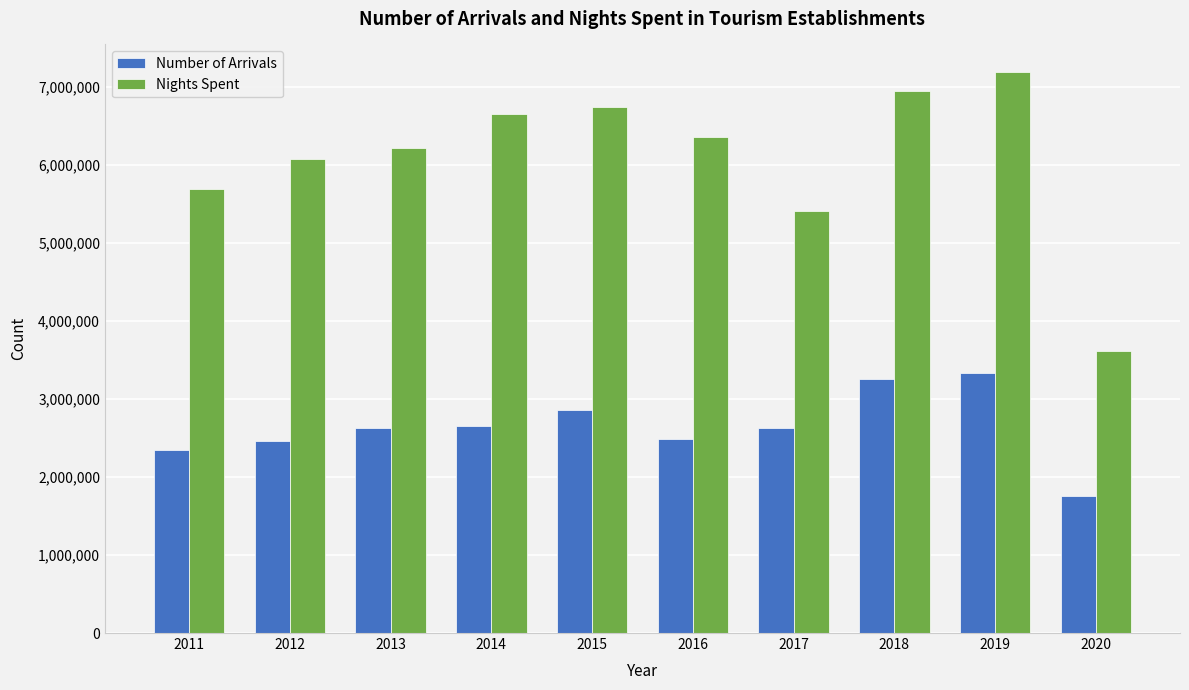

At 2020, list the series in order from smallest to largest.

Number of Arrivals, Nights Spent